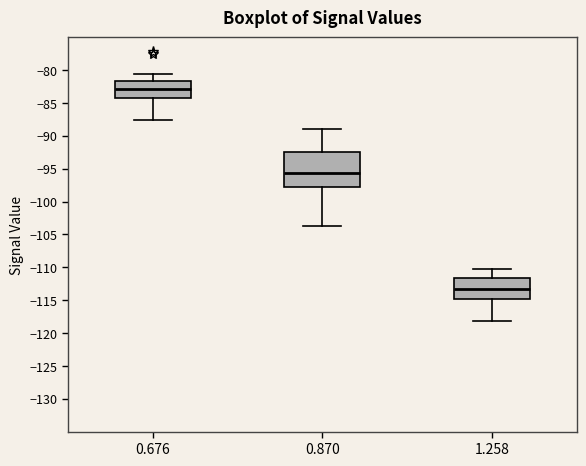

Reading left to right, read every box against the y-axis: the position of its median line, the range the box covers, and the ends of its whiskers. The values are not printed on the chart, so give them approximately, as read against the axis.

0.676: median -83.0, box -84.0 to -81.5, whiskers -87.5 to -80.5
0.870: median -95.5, box -97.5 to -92.5, whiskers -103.5 to -89.0
1.258: median -113.5, box -115.0 to -111.5, whiskers -118.0 to -110.0